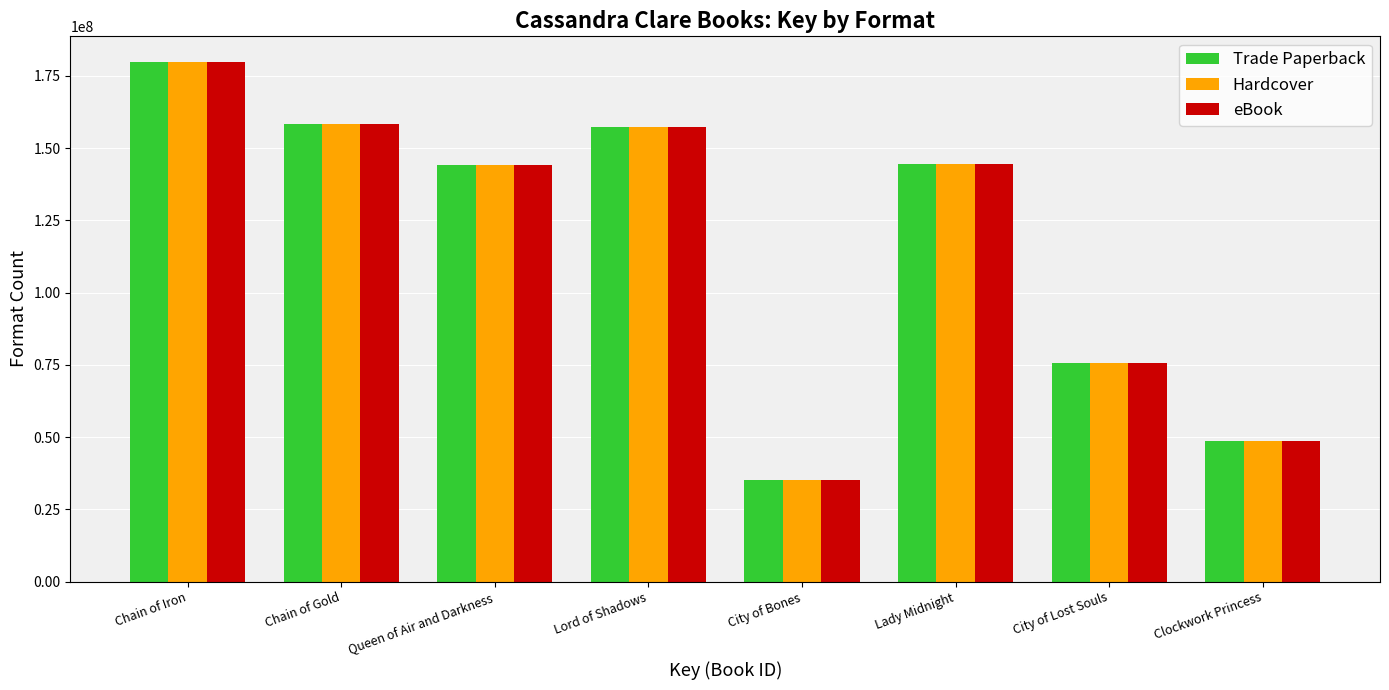

What is the sum of all Hardcover values?

943457975